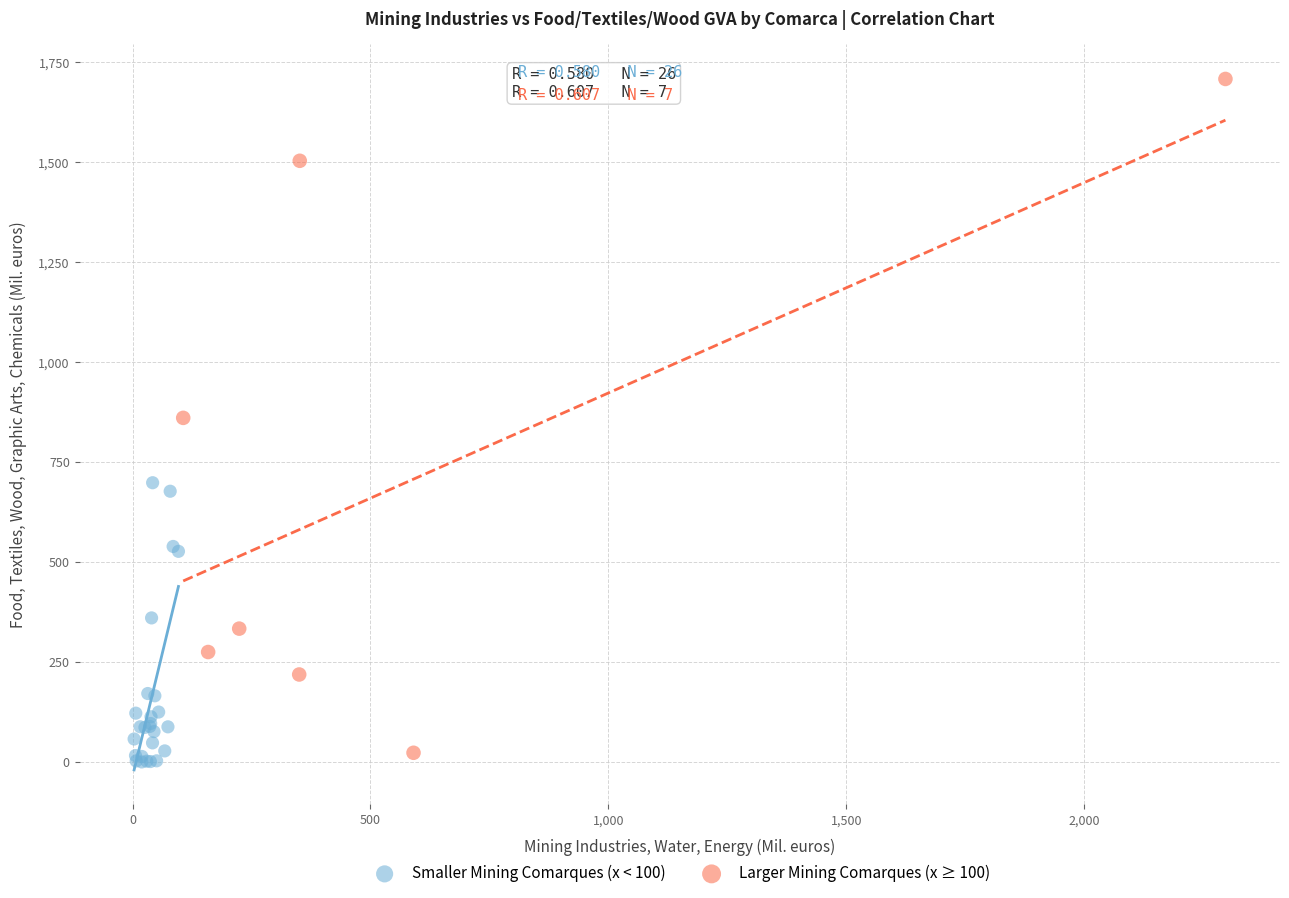

Which series has the largest Y range (max minus min)?

Larger Mining Comarques (x ≥ 100)